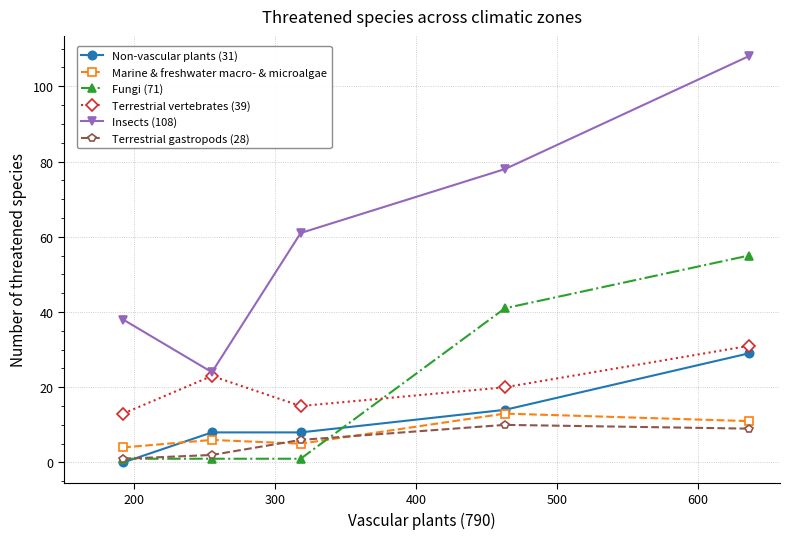

Which series has the largest total across all categories?

Insects (108)